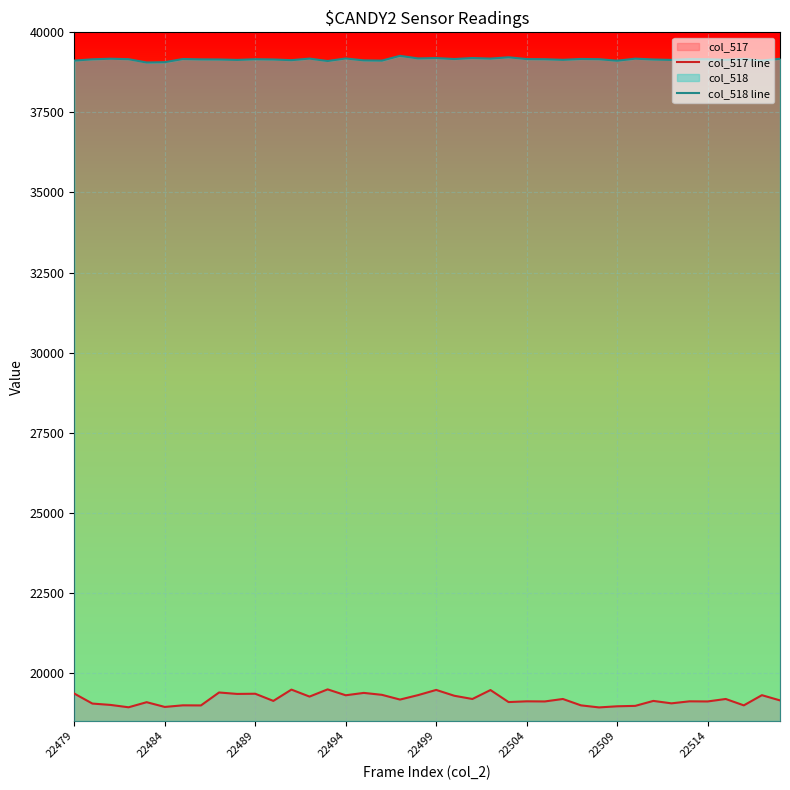

True or false: col_517 line and col_518 line cross at least once.

False